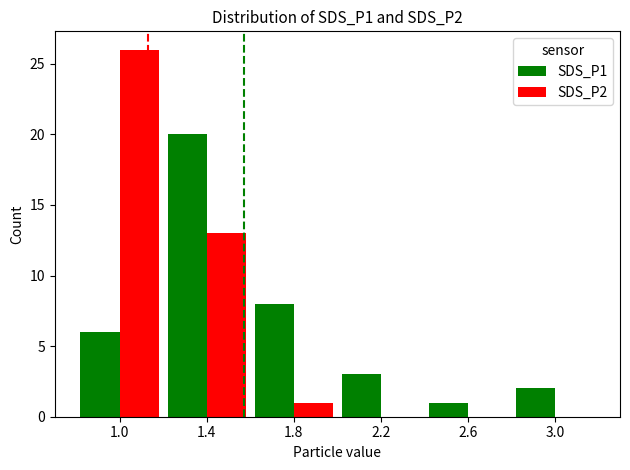

Which category has the highest value in the SDS_P1 series?

1.4